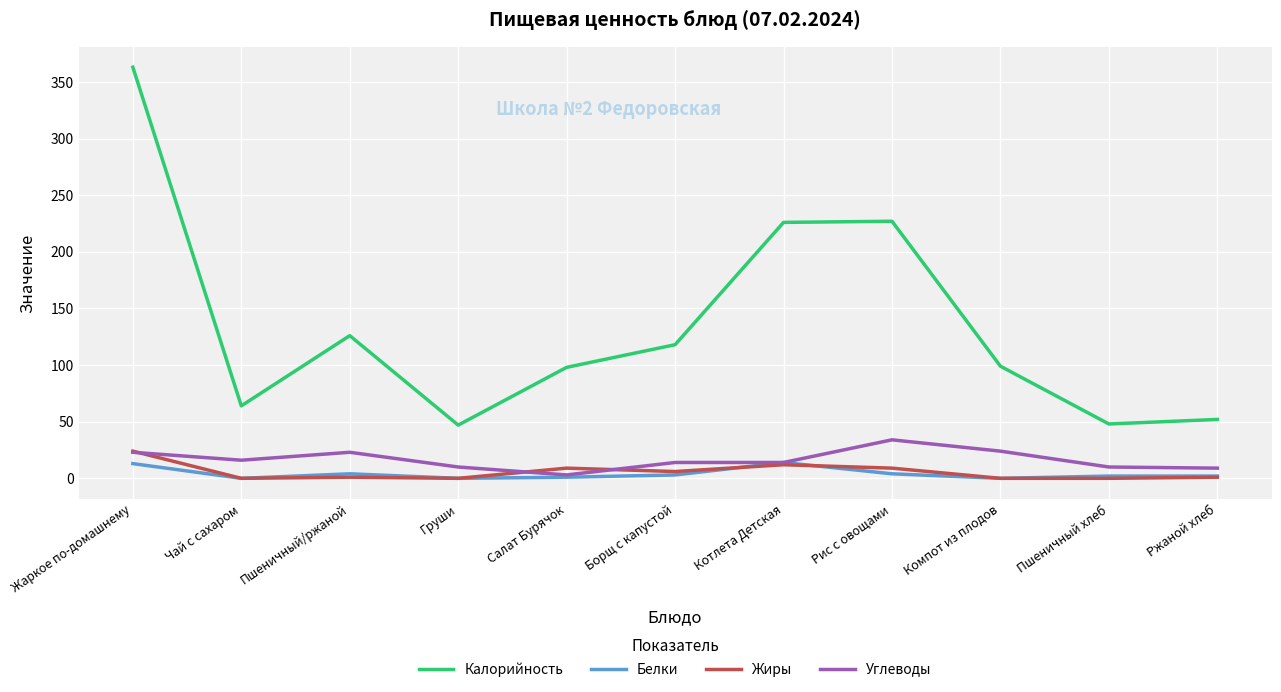

Where is the first local maximum for Углеводы?

Пшеничный/ржаной